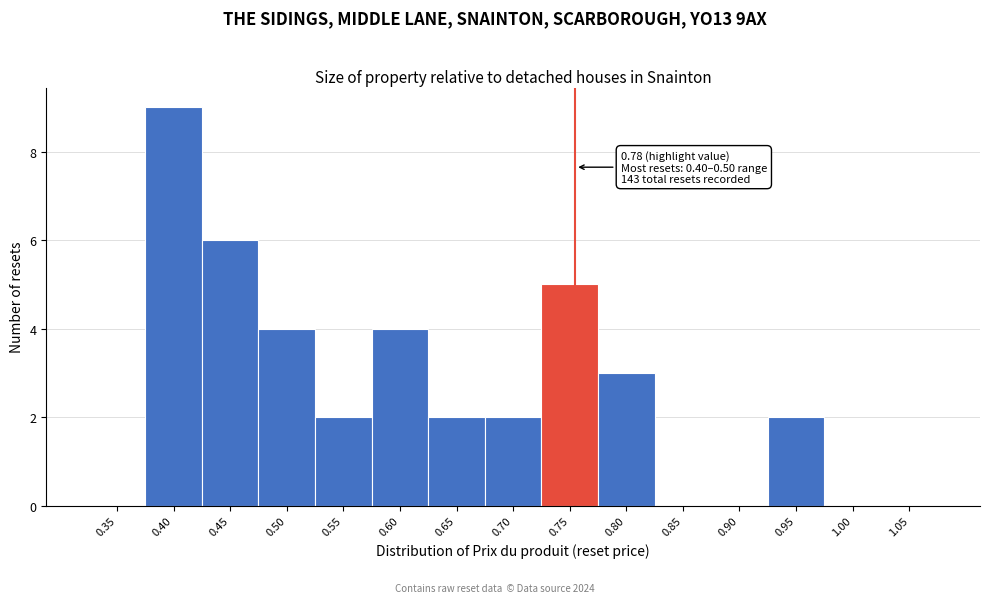

Reading left to right, list all the values displayed in this chart.

0.35=0	0.40=9	0.45=6	0.50=4	0.55=2	0.60=4	0.65=2	0.70=2	0.75=5	0.80=3	0.85=0	0.90=0	0.95=2	1.00=0	1.05=0